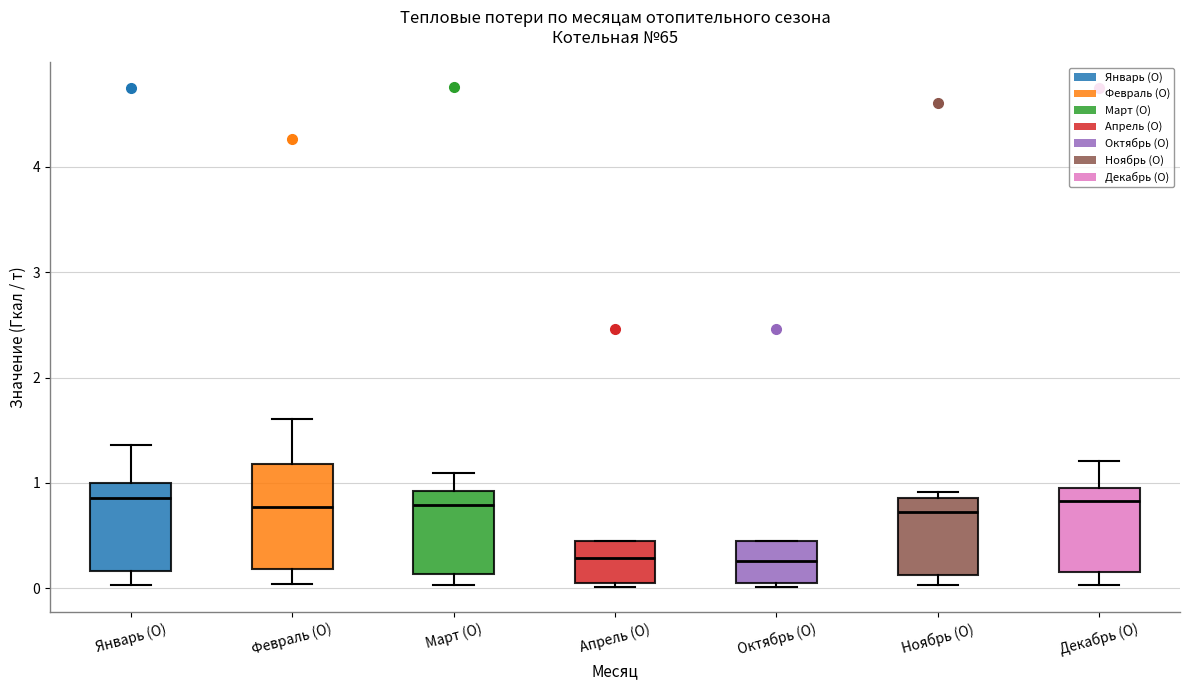

Reading left to right, read every box against the y-axis: the position of its median line, the range the box covers, and the ends of its whiskers. The values are not printed on the chart, so give them approximately, as read against the axis.

Январь (О): median 0.9, box 0.2 to 1.0, whiskers 0.0 to 1.4
Февраль (О): median 0.8, box 0.2 to 1.2, whiskers 0.0 to 1.6
Март (О): median 0.8, box 0.1 to 0.9, whiskers 0.0 to 1.1
Апрель (О): median 0.3, box 0.0 to 0.4, whiskers 0.0 (just below the box's lower edge) to 0.4
Октябрь (О): median 0.3, box 0.1 to 0.4, whiskers 0.0 to 0.4
Ноябрь (О): median 0.7, box 0.1 to 0.9, whiskers 0.0 to 0.9 (just above the box's upper edge)
Декабрь (О): median 0.8, box 0.1 to 0.9, whiskers 0.0 to 1.2